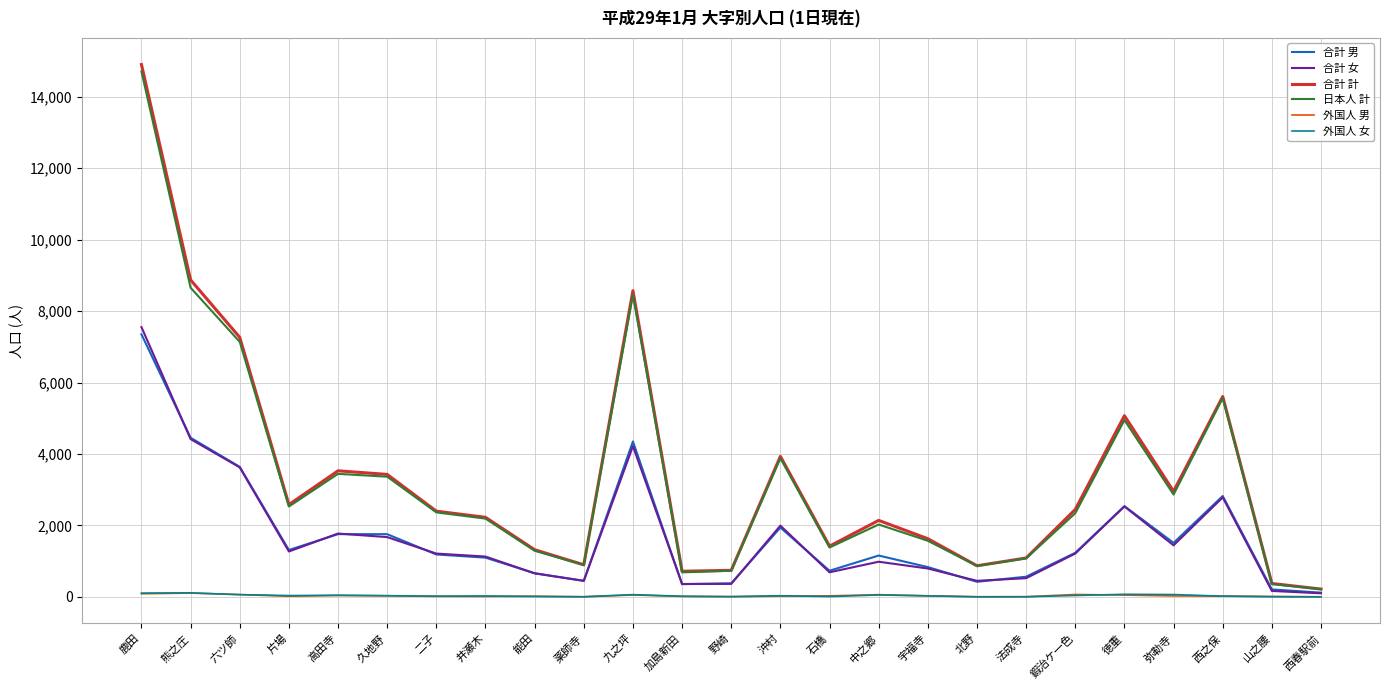

What is the approximate value of 合計 計 at 鍜治ケ一色, to the nearest 100?

2400